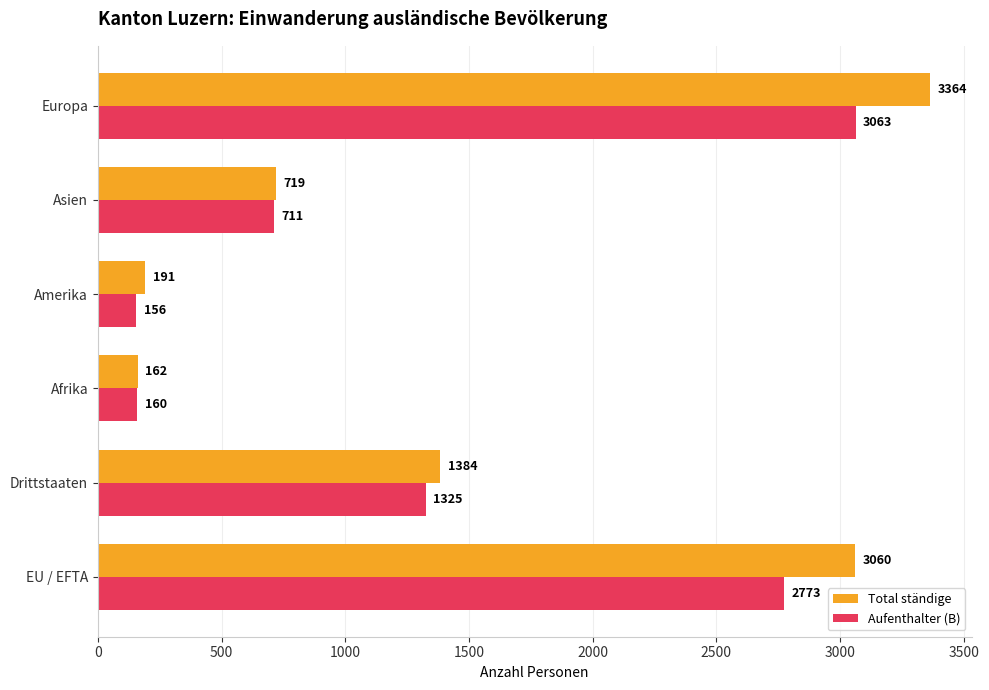

Which series changed the most between Afrika and Amerika?

Total ständige